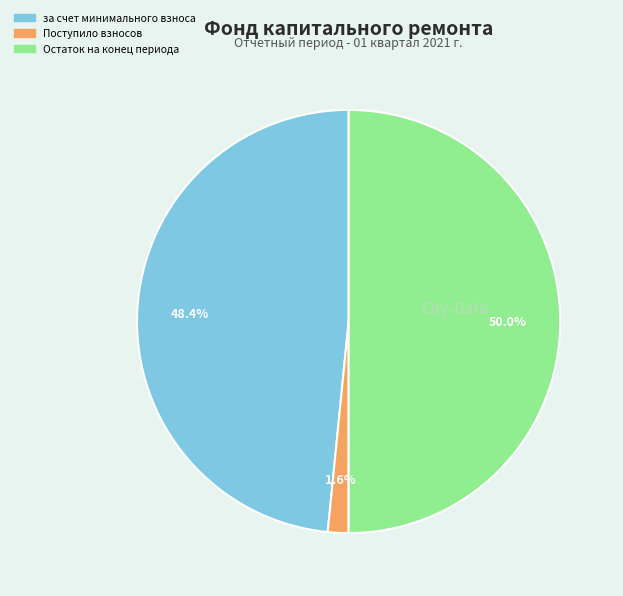

What is the total percentage of Поступило взносов and Остаток на конец периода?

51.6%